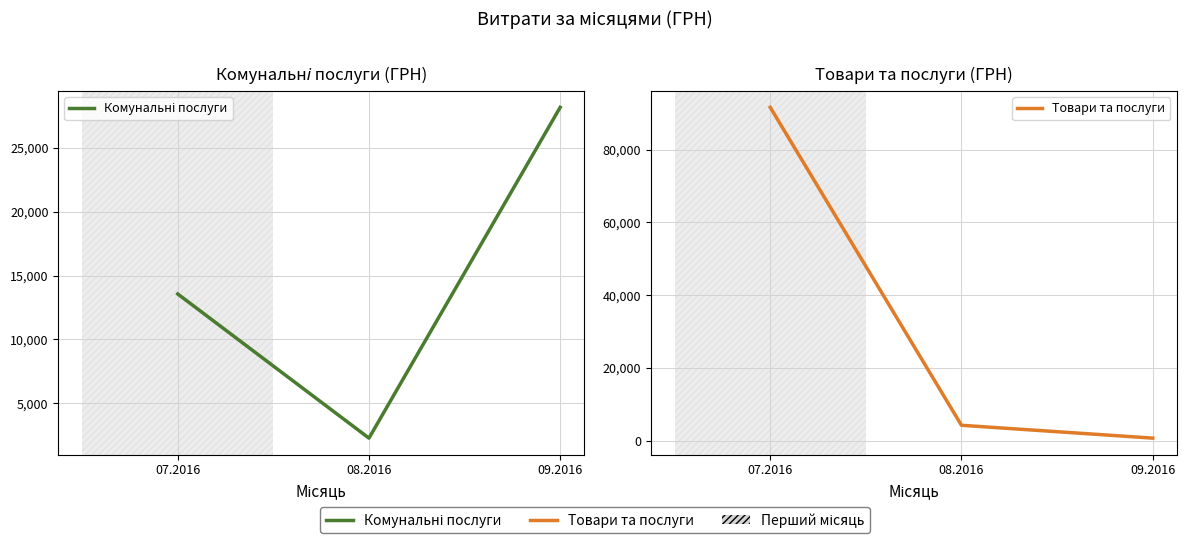

At which label does Комунальні послуги first exceed 13562?

07.2016